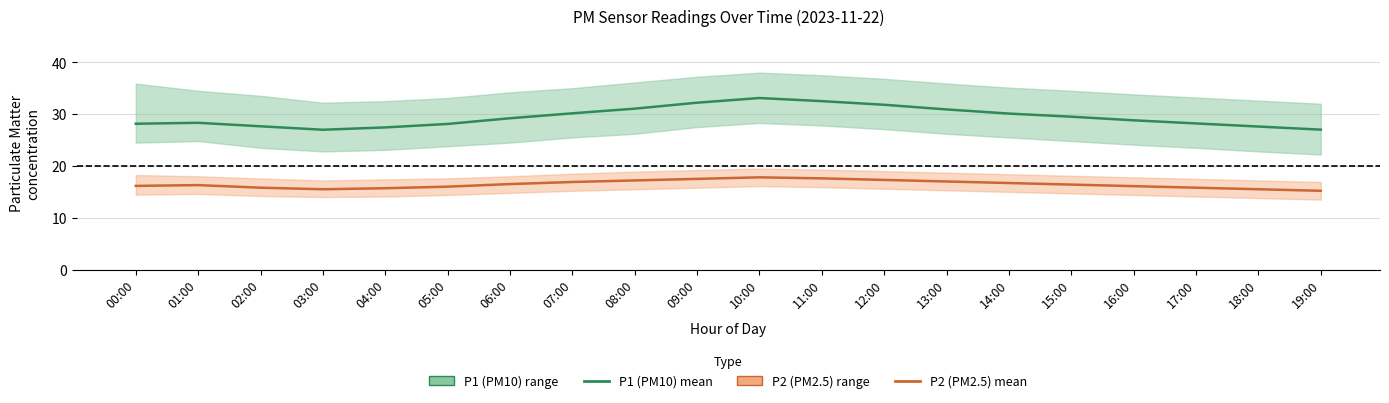

How many series are shown in this chart?

2